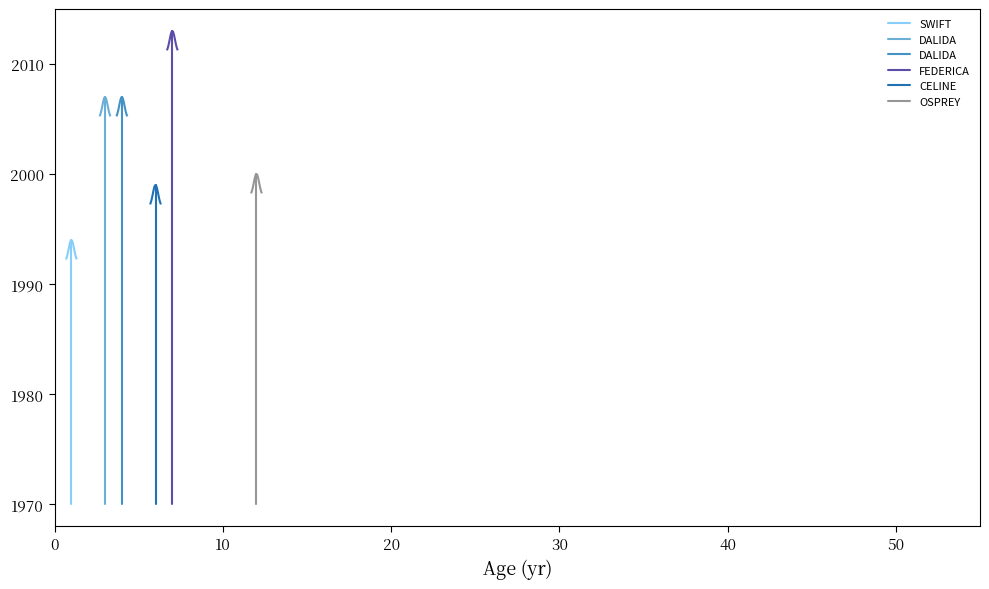

List the series in order of their peak value, lowest first.

SWIFT, CELINE, OSPREY, DALIDA, FEDERICA